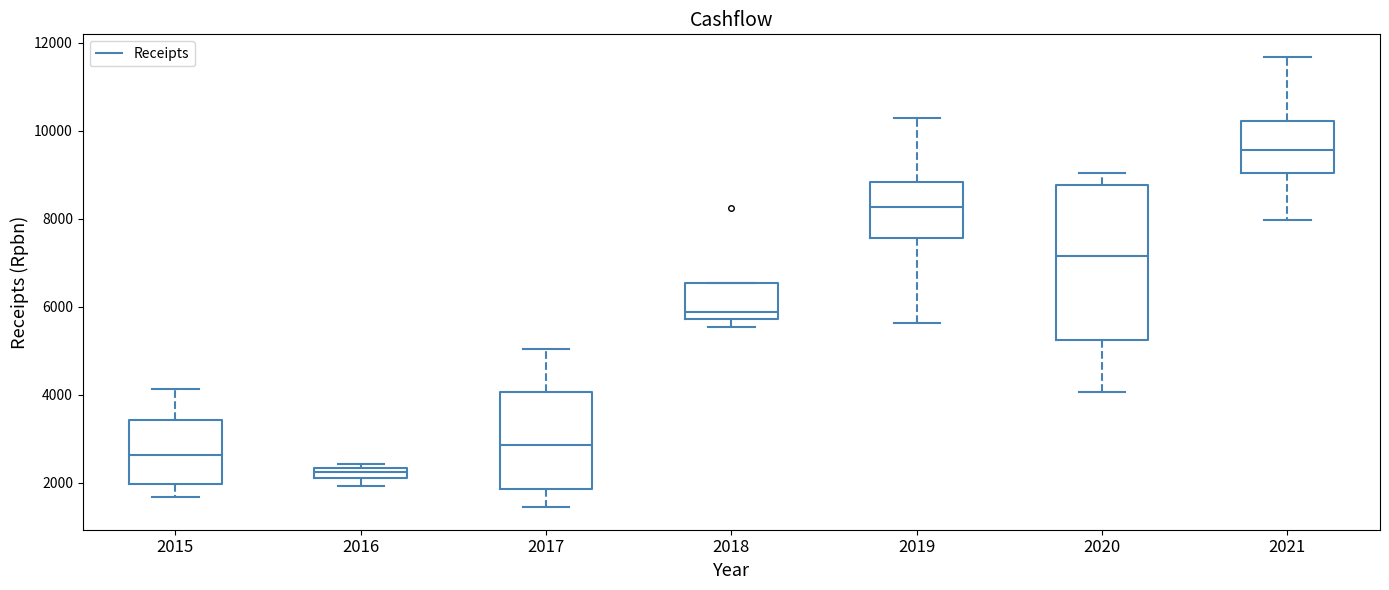

Where does the lower whisker of the box at x = 2019 end on the y-axis? The values are not printed on the chart, so give them approximately, as read against the axis.

5600